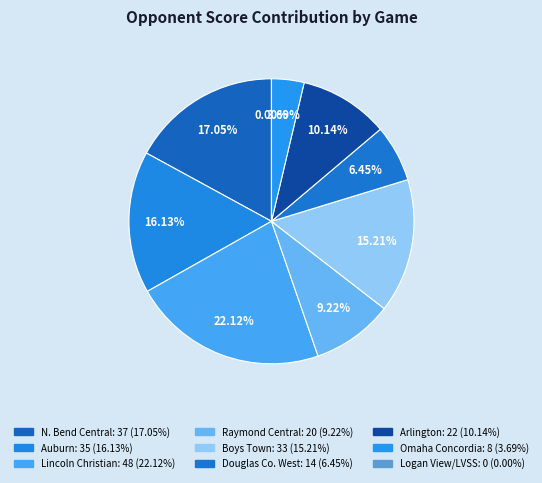

How many slices are in this pie chart?

9